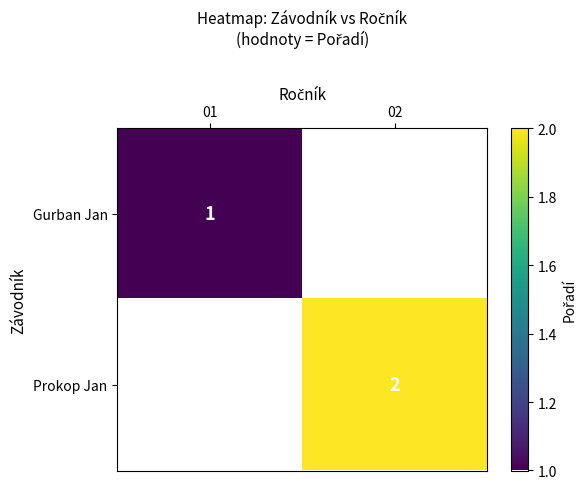

Is it true that Prokop Jan equals 4 at 02?

False